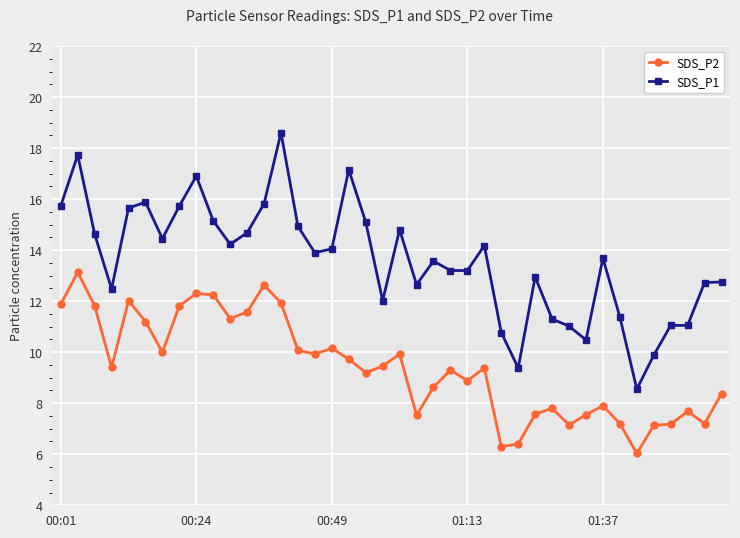

At how many categories does at least one series exceed 10?

37